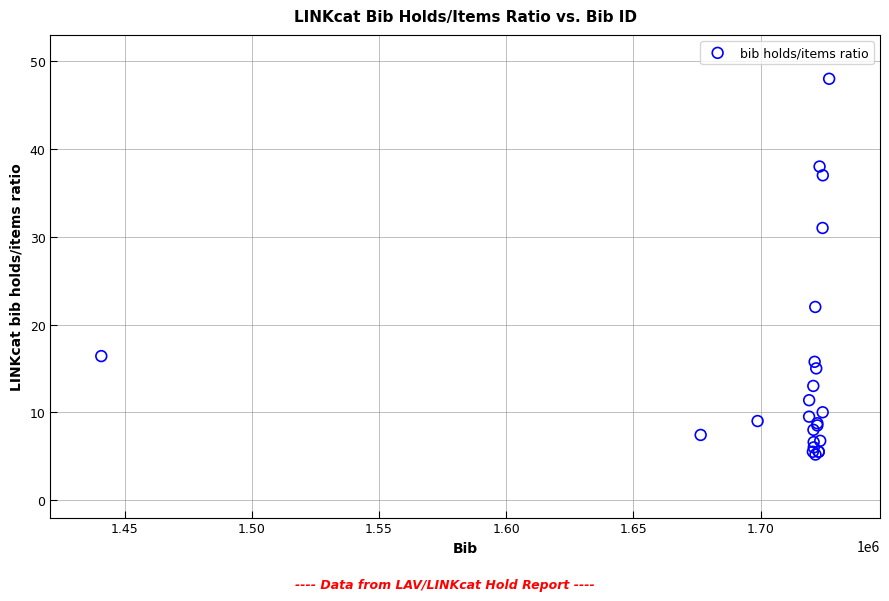

What Y value in the scatter plot is closest to 26?

22.0